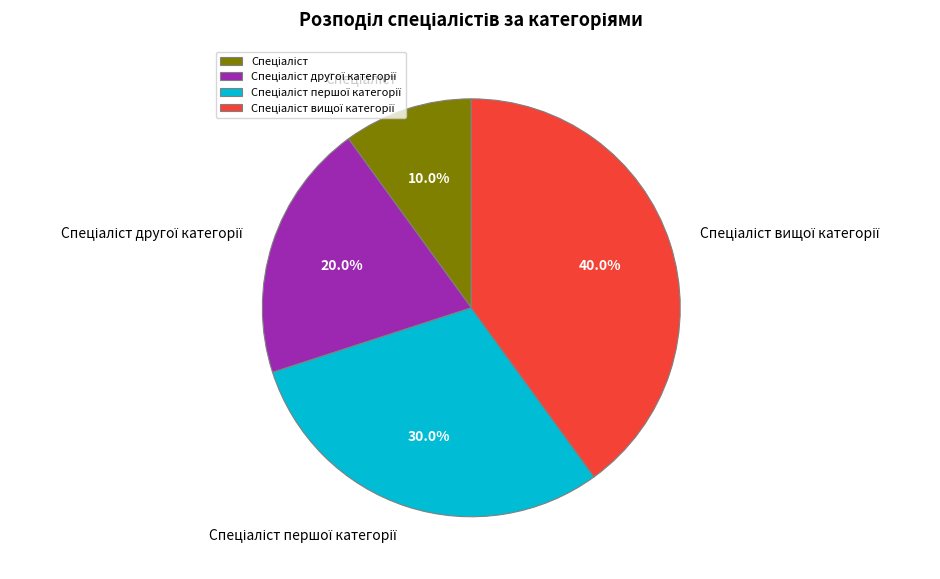

Is there a majority slice in this chart?

No